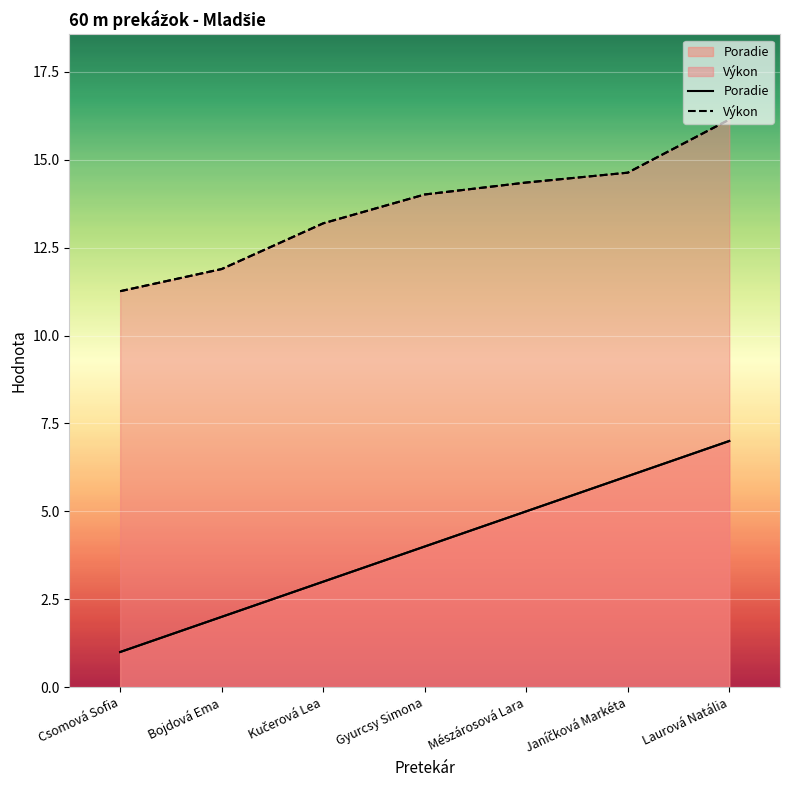

How many lines are shown in the chart?

2